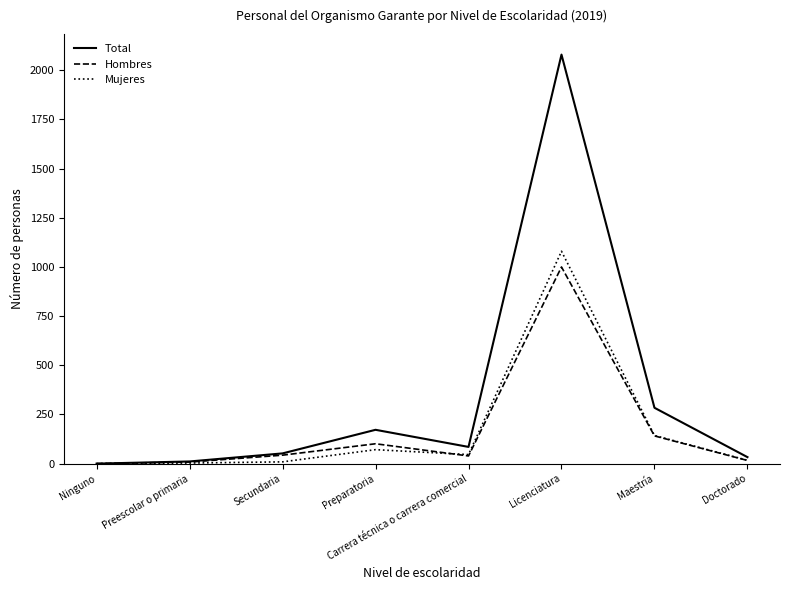

True or false: Total has a value of 147 at Maestría.

False